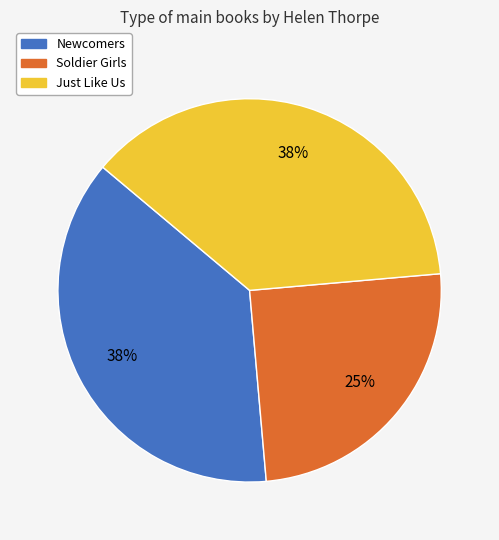

Does any single category account for the majority?

No